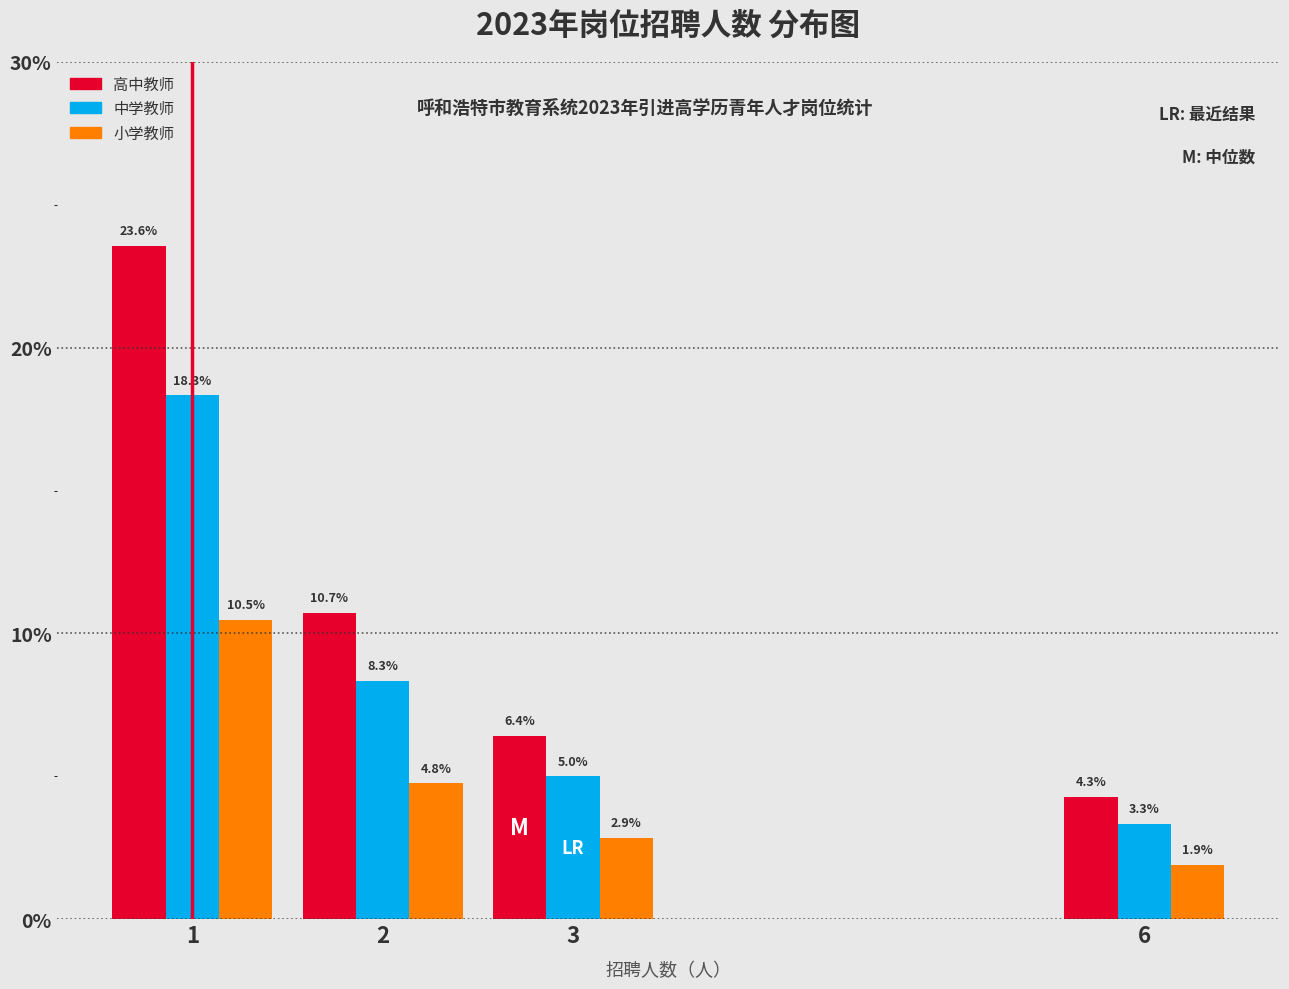

Reading left to right, transcribe all the data shown in this chart.

高中教师: 23.6	10.7	6.4	4.3
中学教师: 18.3	8.3	5.0	3.3
小学教师: 10.5	4.8	2.9	1.9